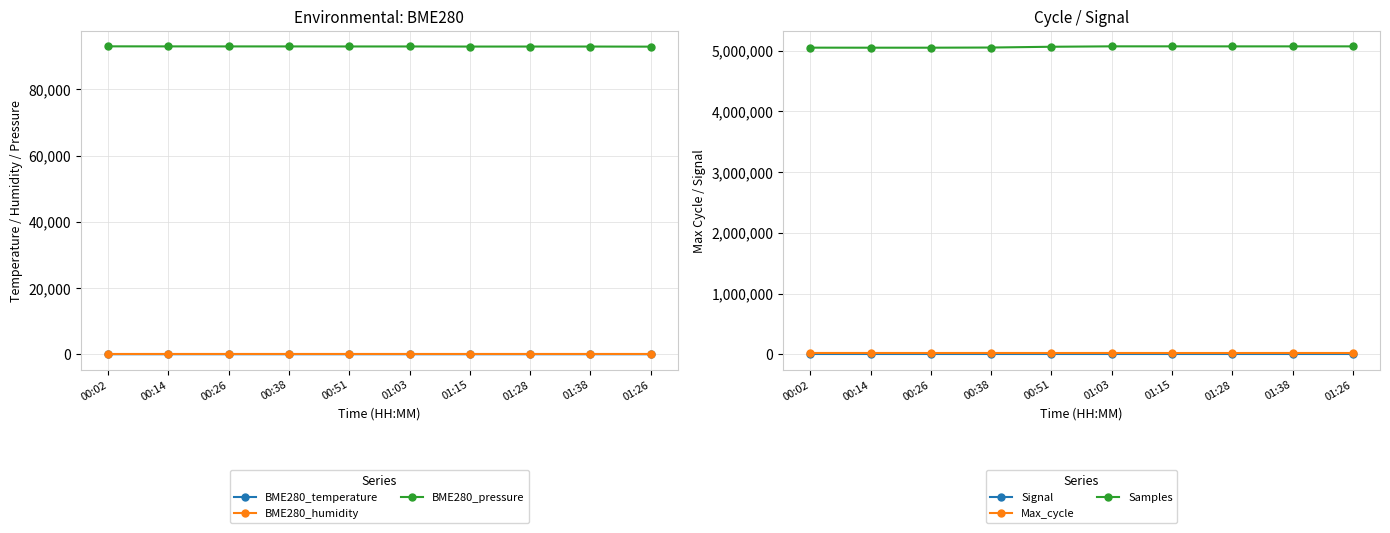

Which has a higher value, 00:51 or 00:14?

00:14